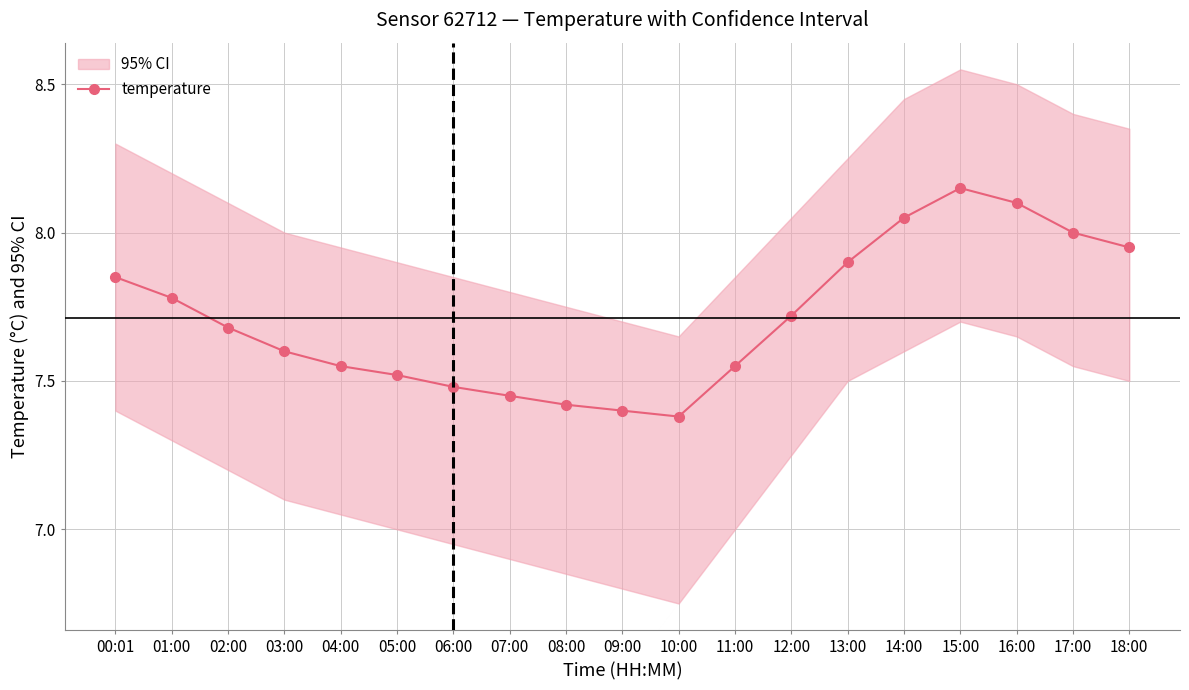

True or false: the data shows 12.6 at 09:00.

False